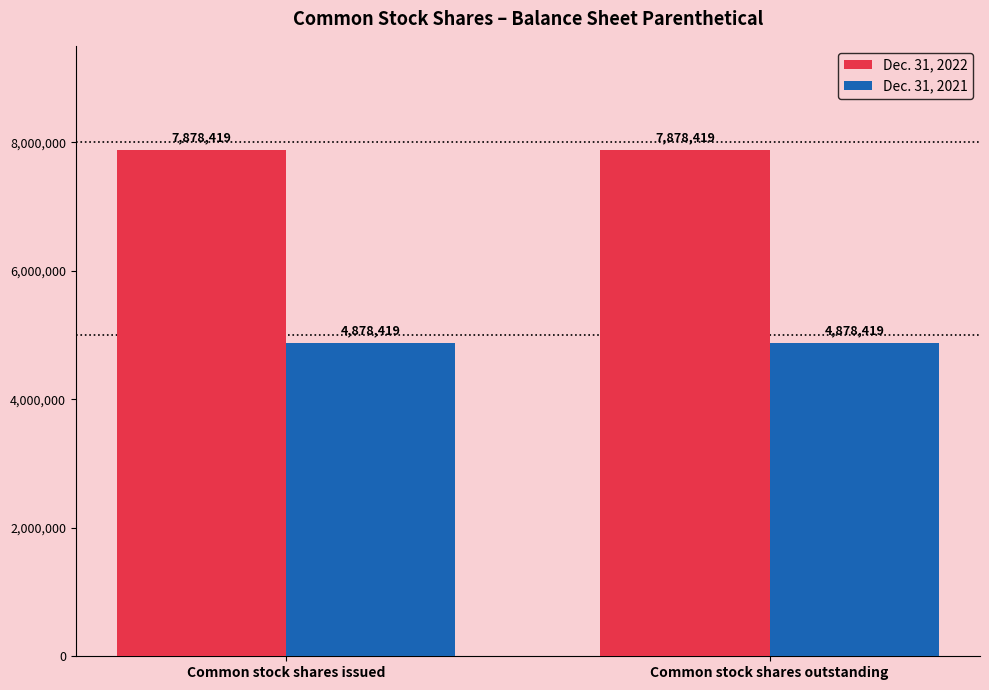

What is the label of the 1st bar from the right?

Common stock shares outstanding